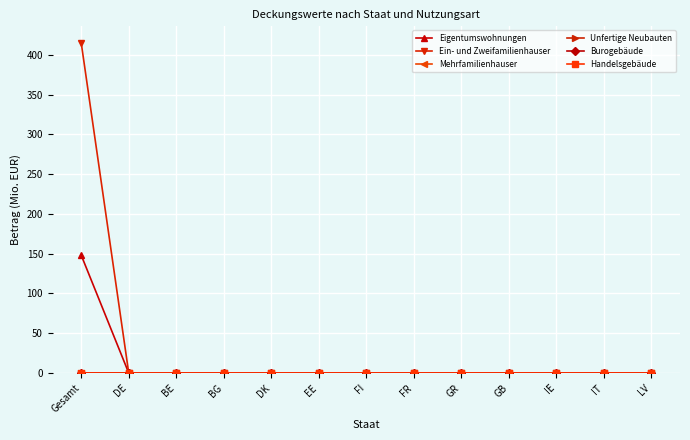

How many lines are shown in the chart?

6